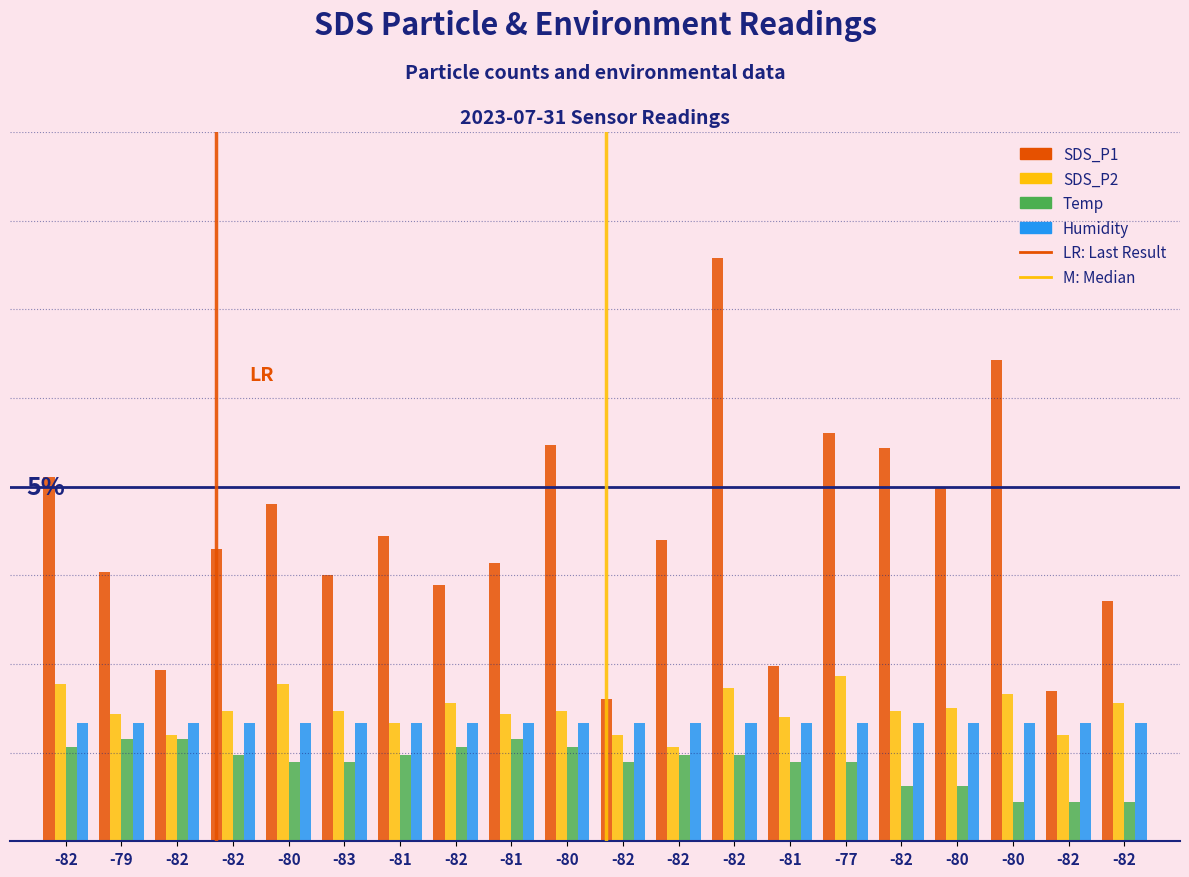

Reading right to left, what are all the values shown in this chart?

SDS_P1: -82=2.0	-82=1.3	-80=4.1	-80=3.0	-82=3.3	-77=3.5	-81=1.5	-82=4.9	-82=2.5	-82=1.2	-80=3.4	-81=2.4	-82=2.2	-81=2.6	-83=2.2	-80=2.9	-82=2.5	-82=1.4	-79=2.3	-82=3.1
SDS_P2: -82=1.2	-82=0.9	-80=1.2	-80=1.1	-82=1.1	-77=1.4	-81=1.1	-82=1.3	-82=0.8	-82=0.9	-80=1.1	-81=1.1	-82=1.2	-81=1.0	-83=1.1	-80=1.3	-82=1.1	-82=0.9	-79=1.1	-82=1.3
Temp: -82=0.3	-82=0.3	-80=0.3	-80=0.5	-82=0.5	-77=0.7	-81=0.7	-82=0.7	-82=0.7	-82=0.7	-80=0.8	-81=0.9	-82=0.8	-81=0.7	-83=0.7	-80=0.7	-82=0.7	-82=0.9	-79=0.9	-82=0.8
Humidity: -82=1.0	-82=1.0	-80=1.0	-80=1.0	-82=1.0	-77=1.0	-81=1.0	-82=1.0	-82=1.0	-82=1.0	-80=1.0	-81=1.0	-82=1.0	-81=1.0	-83=1.0	-80=1.0	-82=1.0	-82=1.0	-79=1.0	-82=1.0